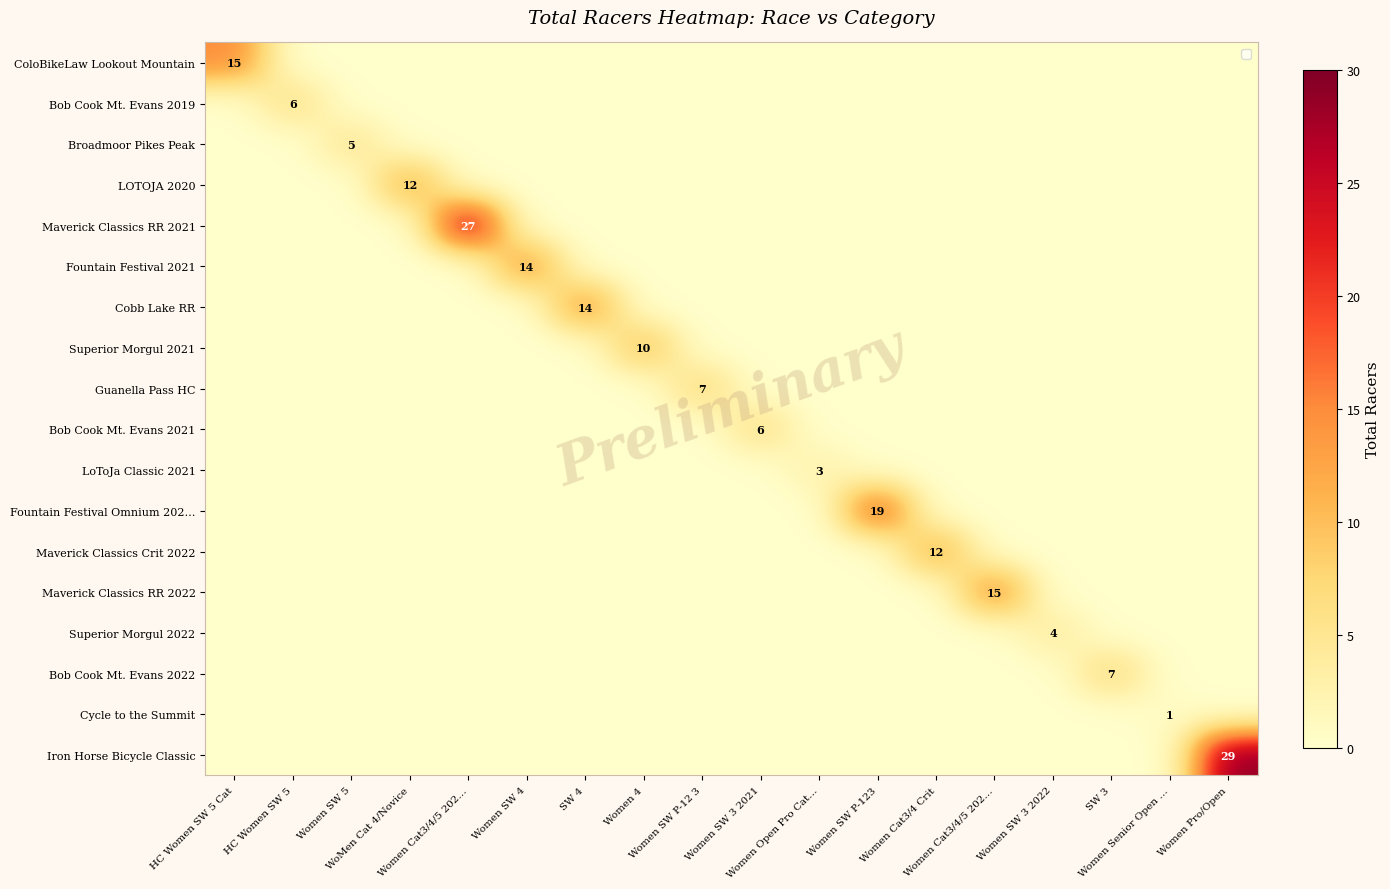

What is the greatest value displayed?

29